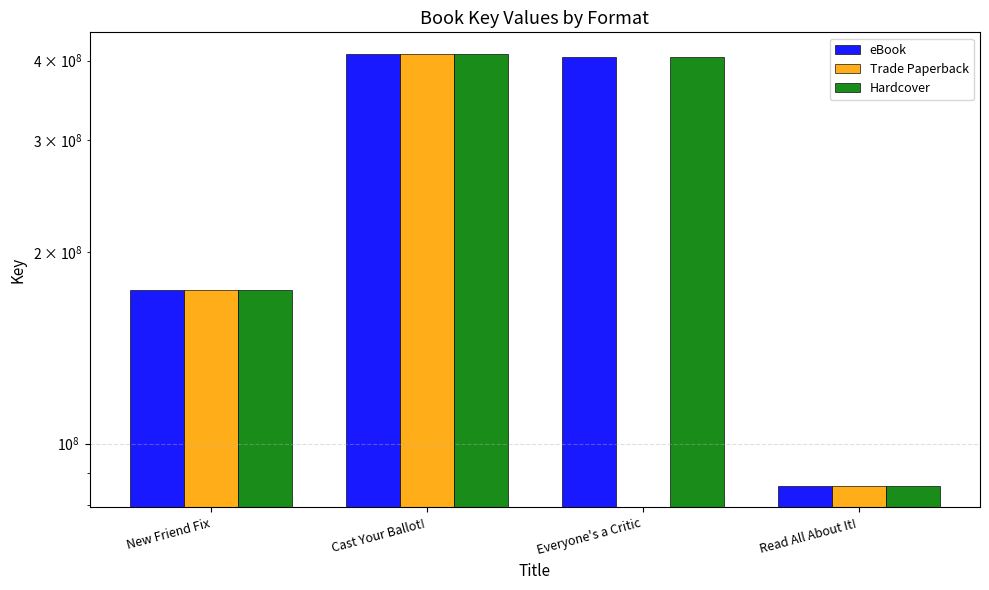

What is the label of the 3rd bar from the left?

Everyone's a Critic